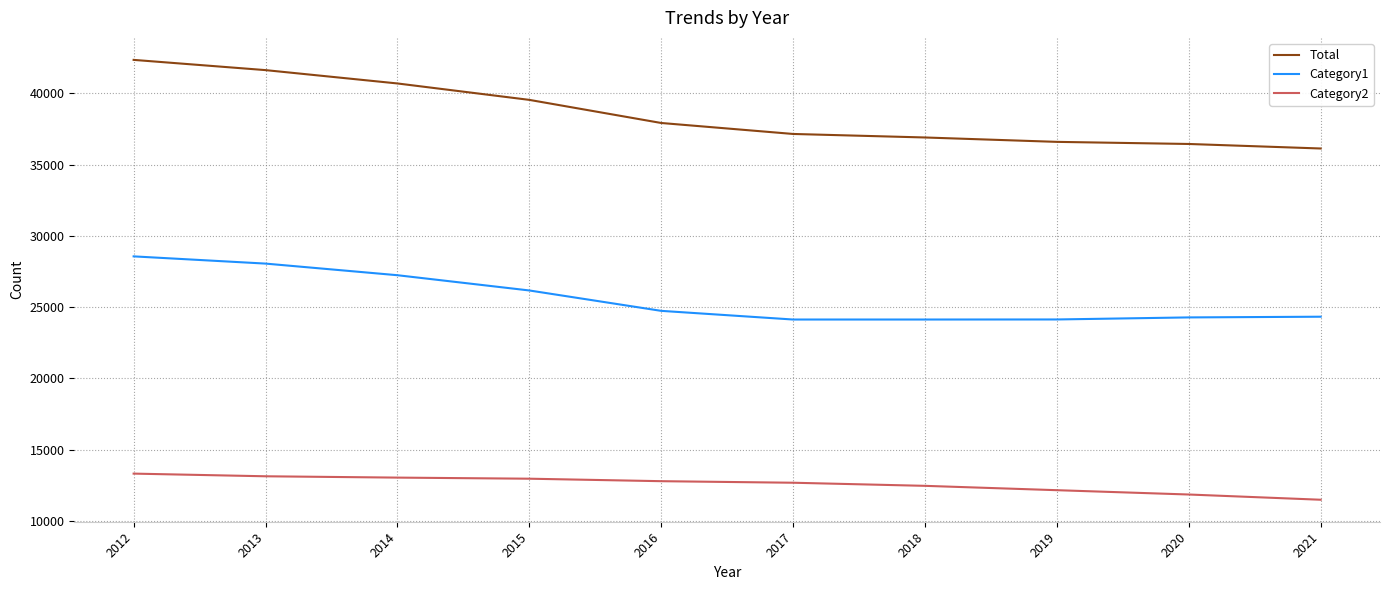

What is the spread (max minus min) of values at 2019?

24442